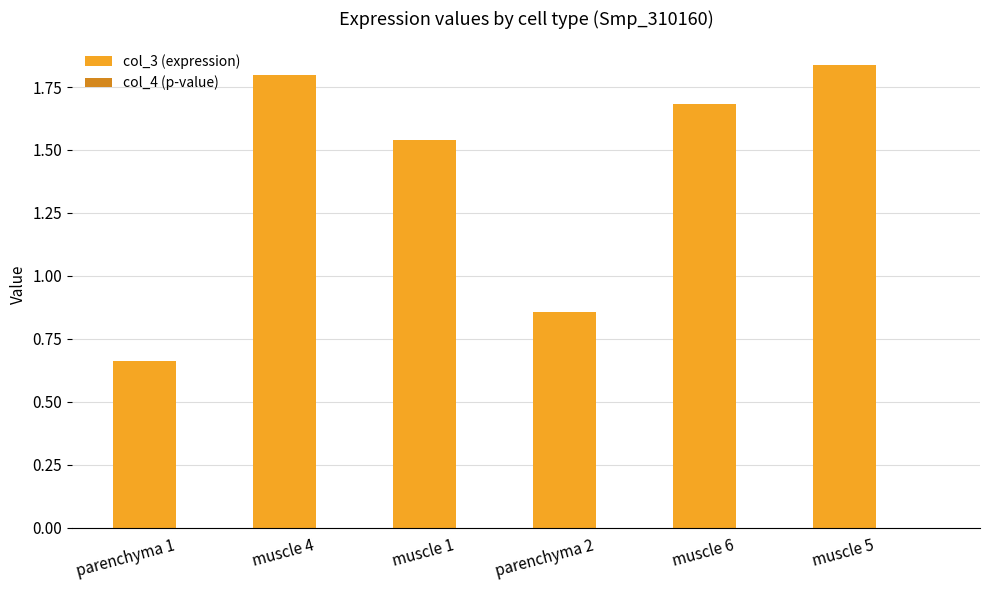

Which series has the largest total across all categories?

col_3 (expression)